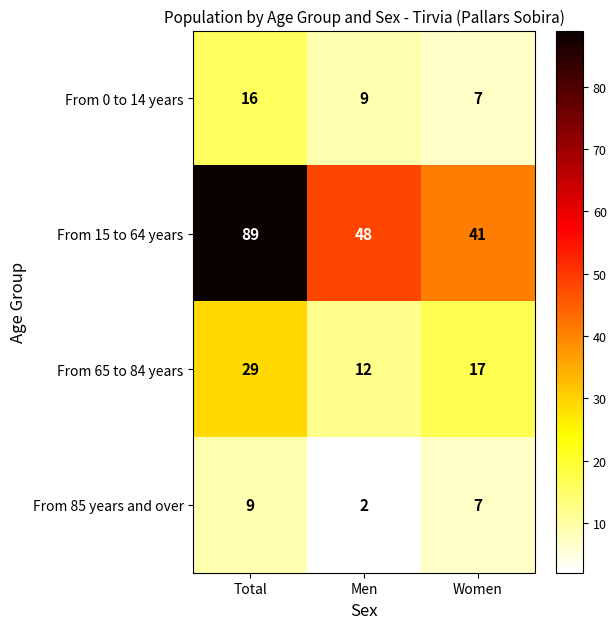

Rank the series by their maximum value, from lowest to highest.

From 85 years and over, From 0 to 14 years, From 65 to 84 years, From 15 to 64 years